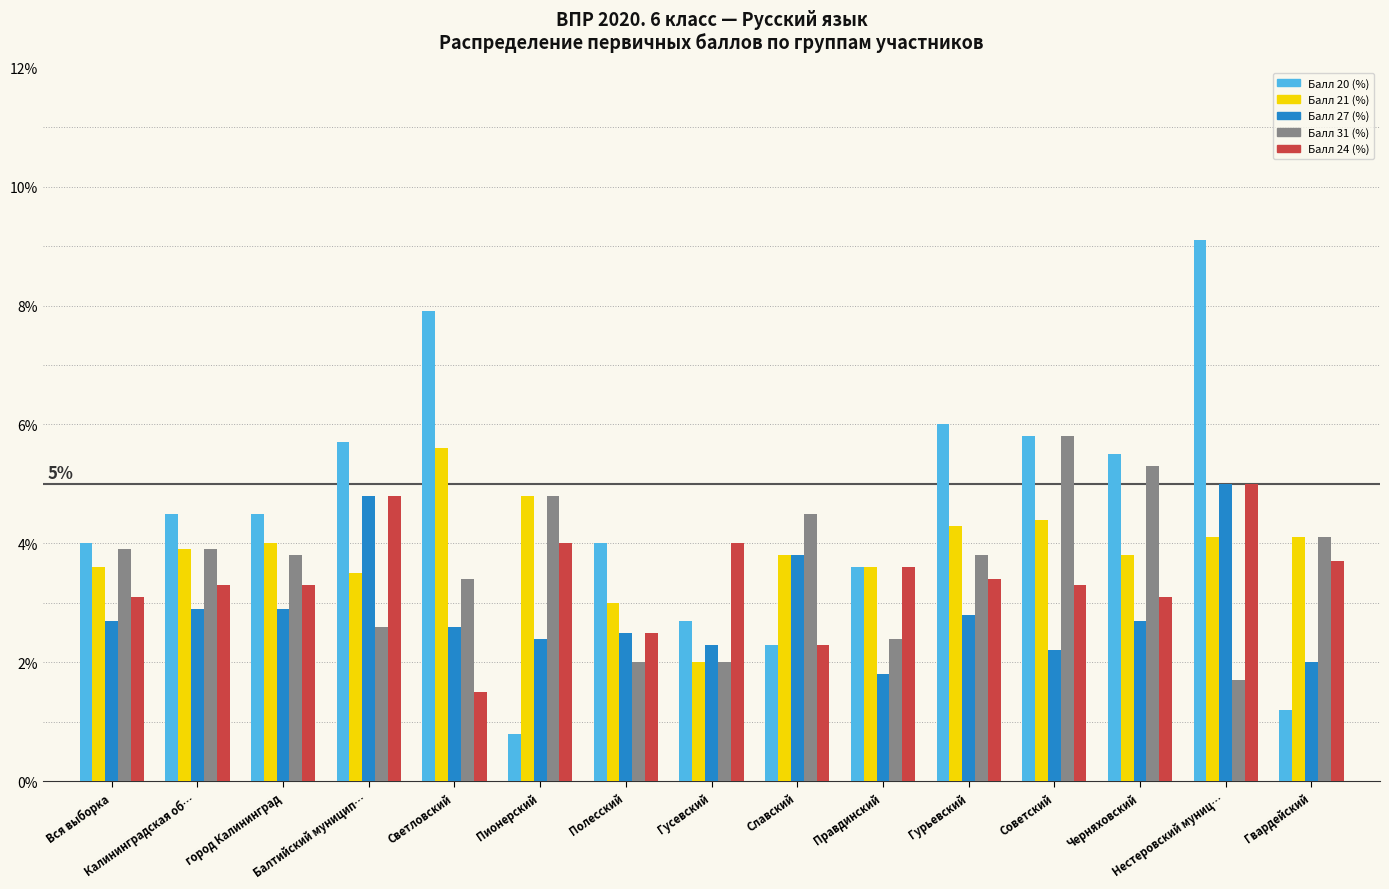

Does the chart contain any negative values?

No